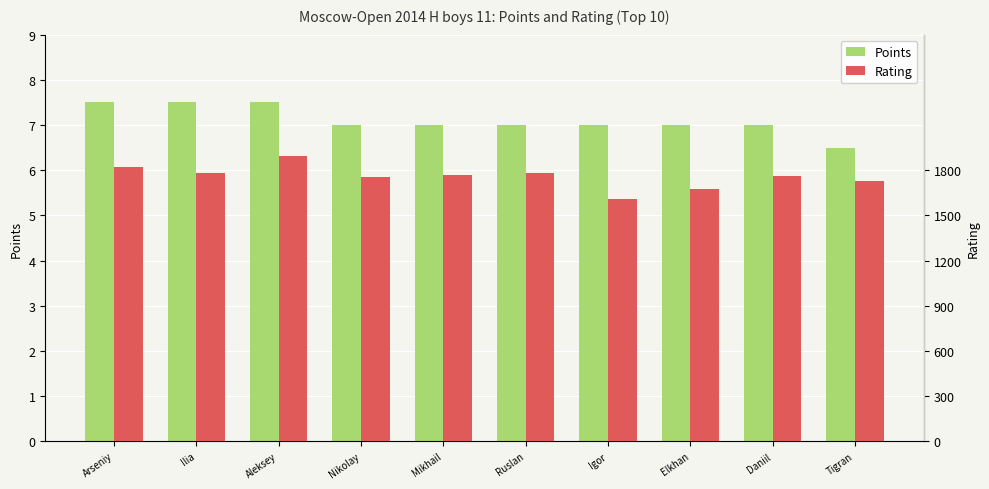

How many groups of bars are there?

10